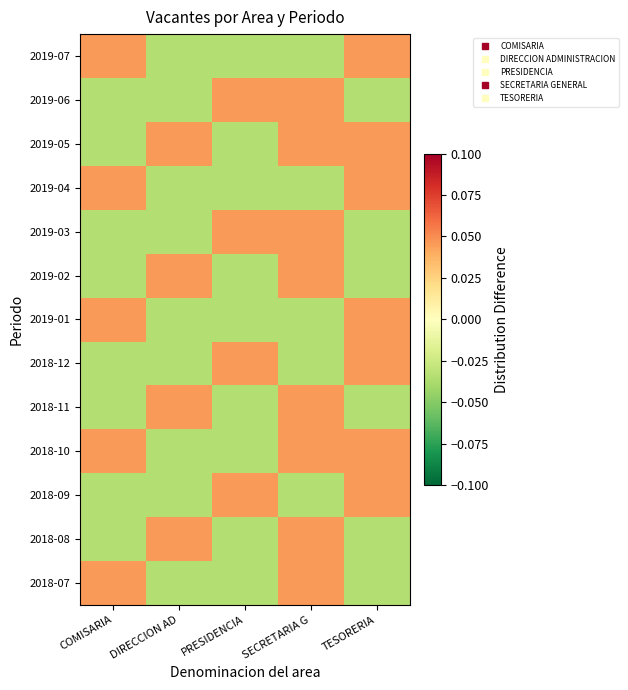

How many categories are shown in the chart?

5